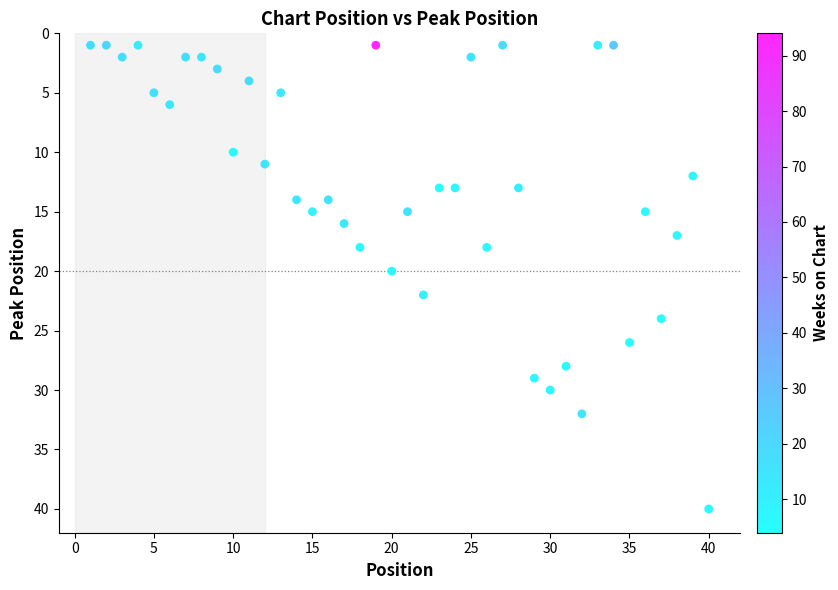

What is the range of Y values (max minus min)?

39